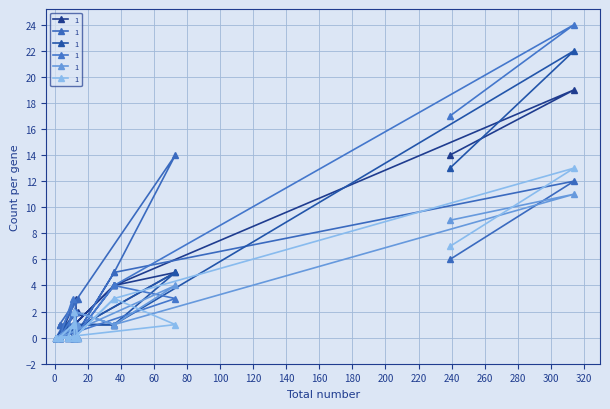

Reading left to right, list all the values displayed in this chart.

HORVU.MOREX.r2.4HG0338560.1: 0	0	1	2	0	0	0	3	0	1	0	0	5	4	1	4	19	14
HORVU.MOREX.r2.6HG0496860.1: 0	0	2	3	0	0	1	1	1	1	1	1	14	5	0	5	12	6
HORVU.MOREX.r2.7HG0537960.1: 0	1	0	0	0	0	2	1	0	0	1	0	5	1	1	1	22	13
HORVU.MOREX.r2.3HG0228030.1: 0	0	0	0	0	0	0	2	0	3	0	0	3	4	0	4	24	17
HORVU.MOREX.r2.5HG0401910.1: 0	1	0	1	0	0	0	1	0	0	0	0	4	1	2	1	11	9
HORVU.MOREX.r2.5HG0404470.1: 0	0	2	0	0	0	0	0	0	1	0	0	1	3	0	3	13	7